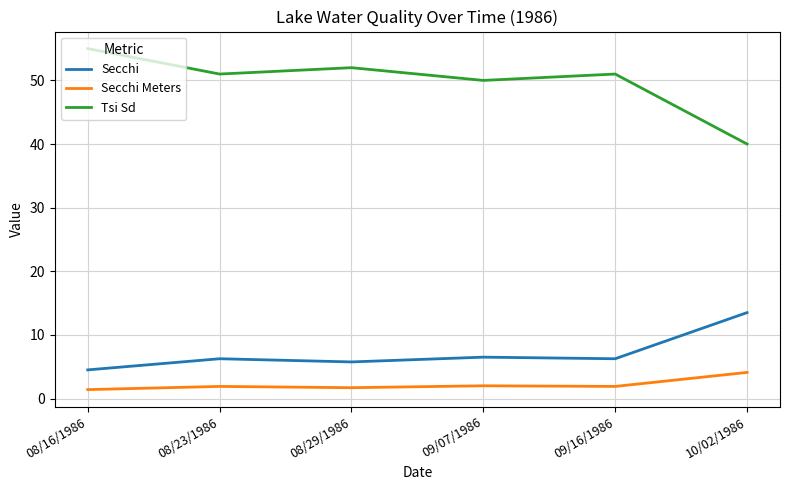

At 10/02/1986, list the series in order from largest to smallest.

Tsi Sd, Secchi, Secchi Meters